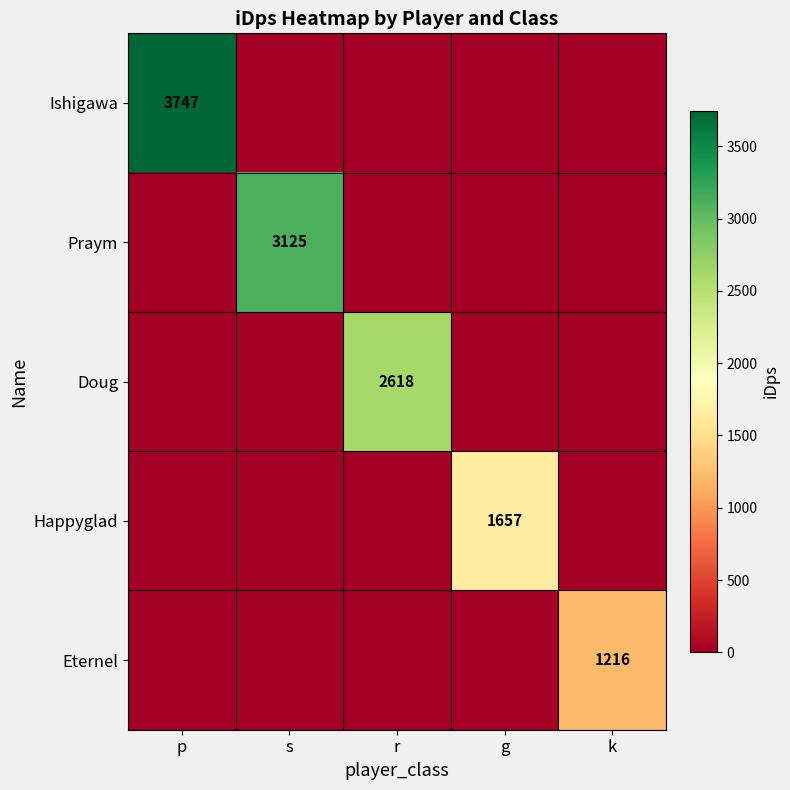

What is the spread (max minus min) of values at p?

3746.5